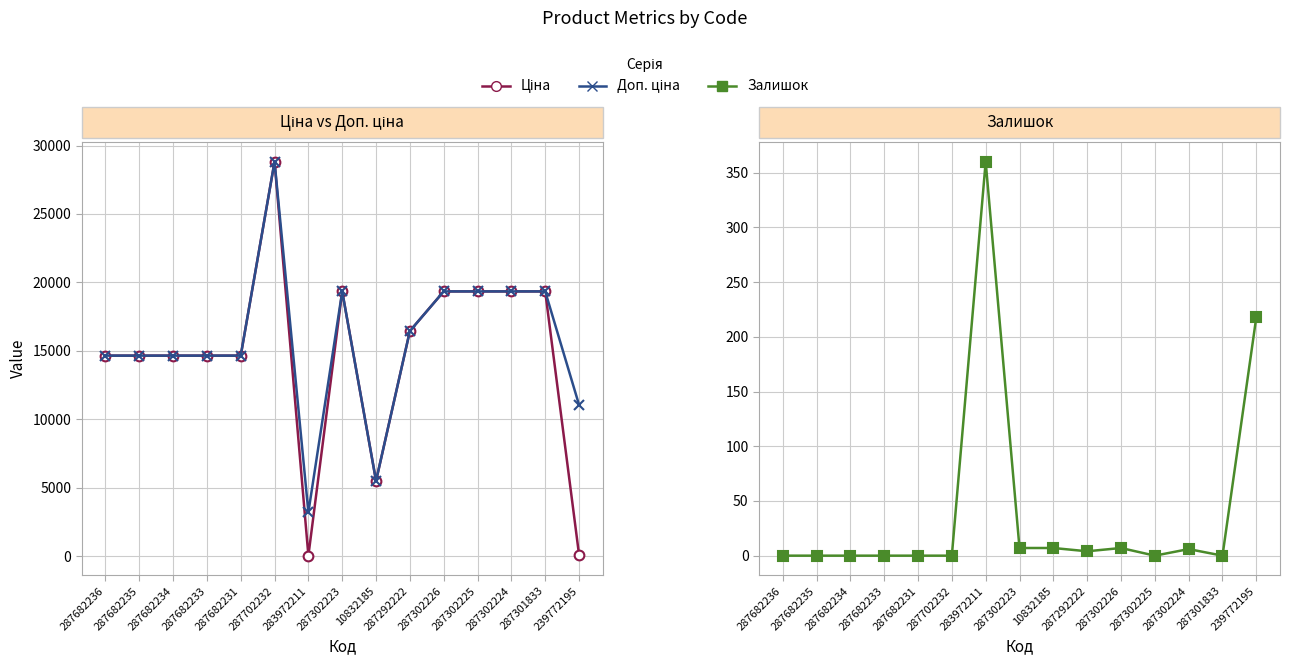

Where do Залишок and Ціна first cross each other?

287702232 and 283972211